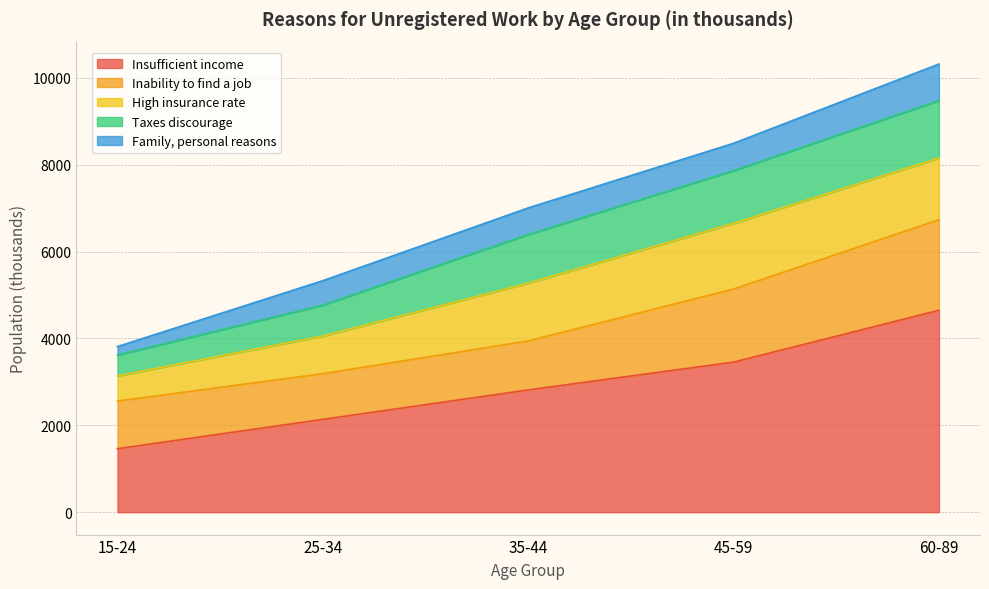

Which series has the largest total across all categories?

Insufficient income